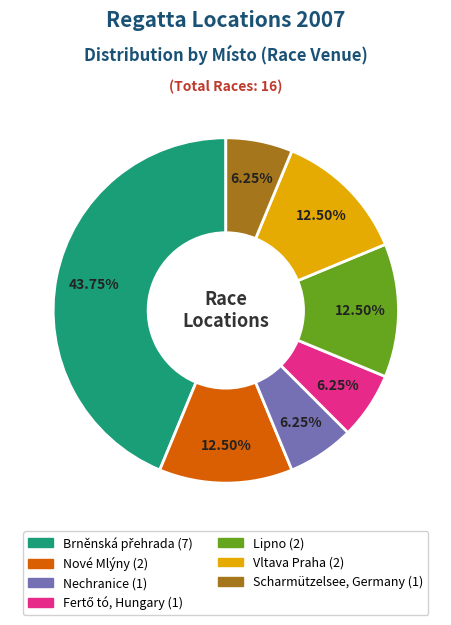

Approximately how many times larger is the value at Lipno compared to Nové Mlýny?

1.0